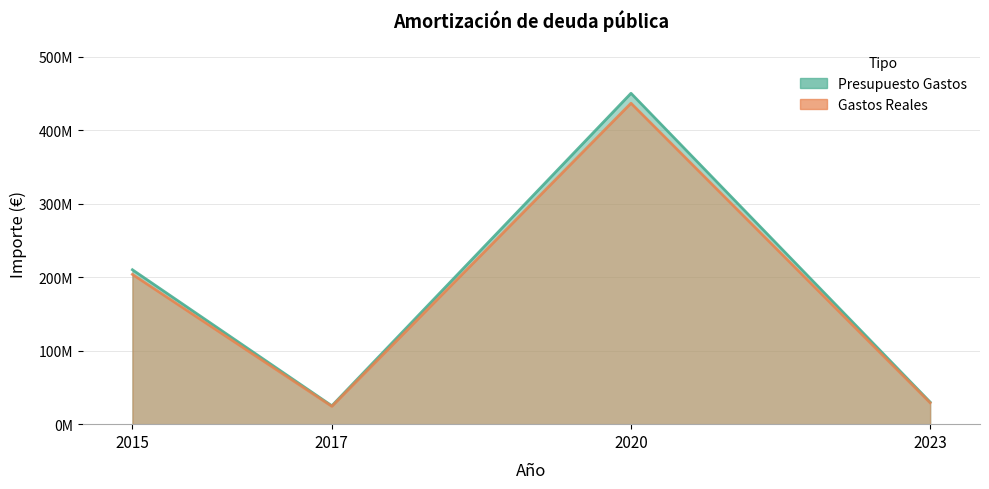

Is the value of Presupuesto Gastos at 2015 greater than the value of Gastos Reales at 2017?

Yes